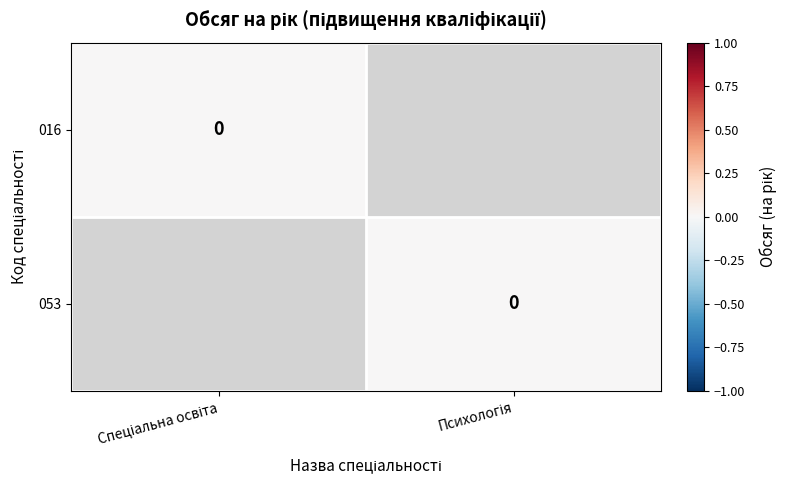

Which category has the highest value in the 016 series?

Спеціальна освіта